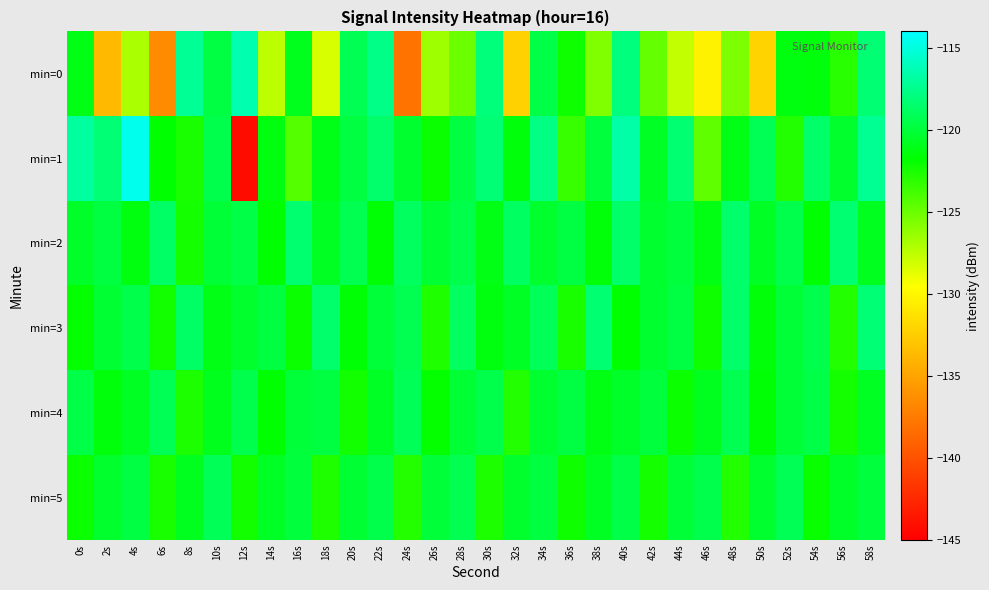

At which category does the chart reach its minimum across all series?

12s